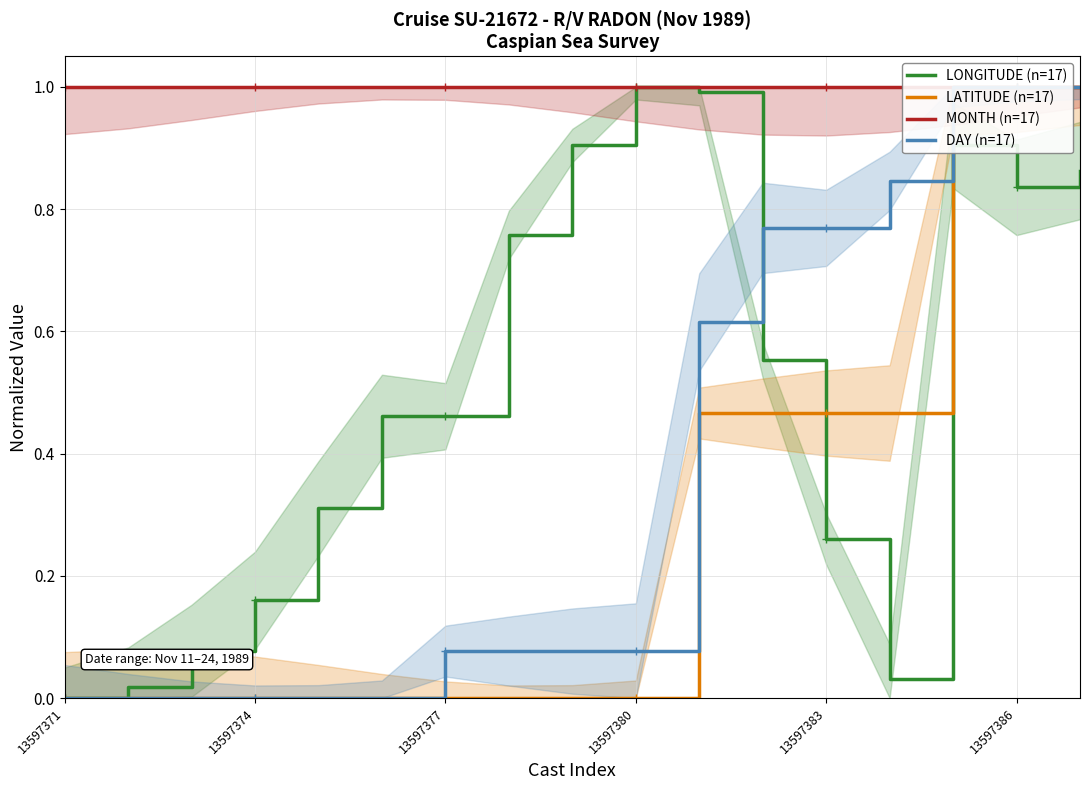

Does the chart have visible grid lines?

Yes